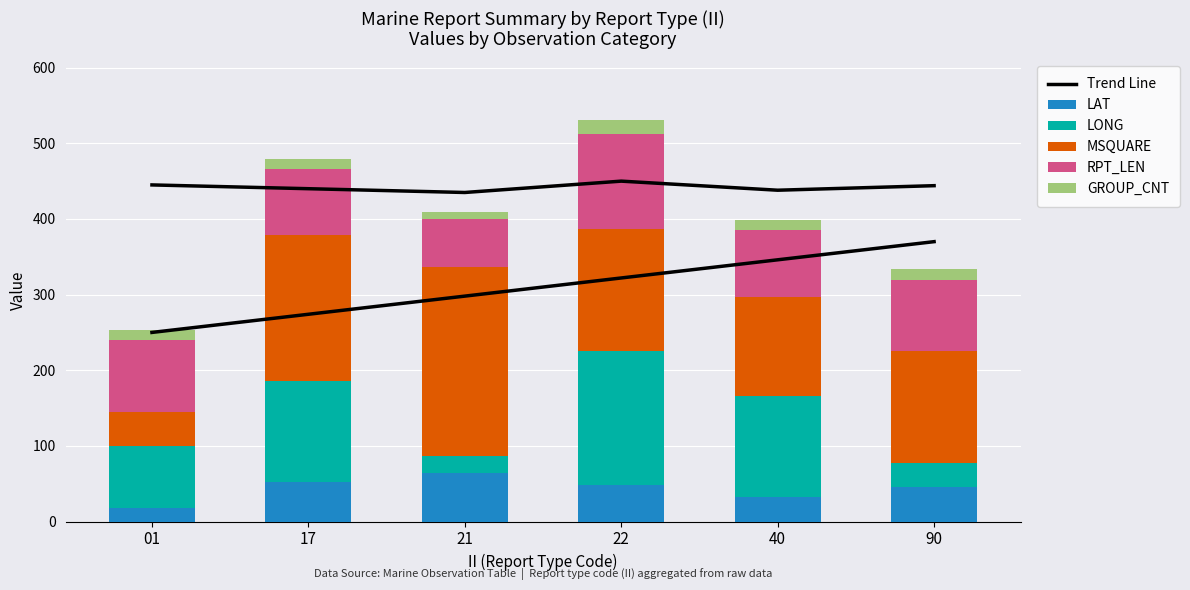

How many values in the GROUP_CNT series are below 14?

3